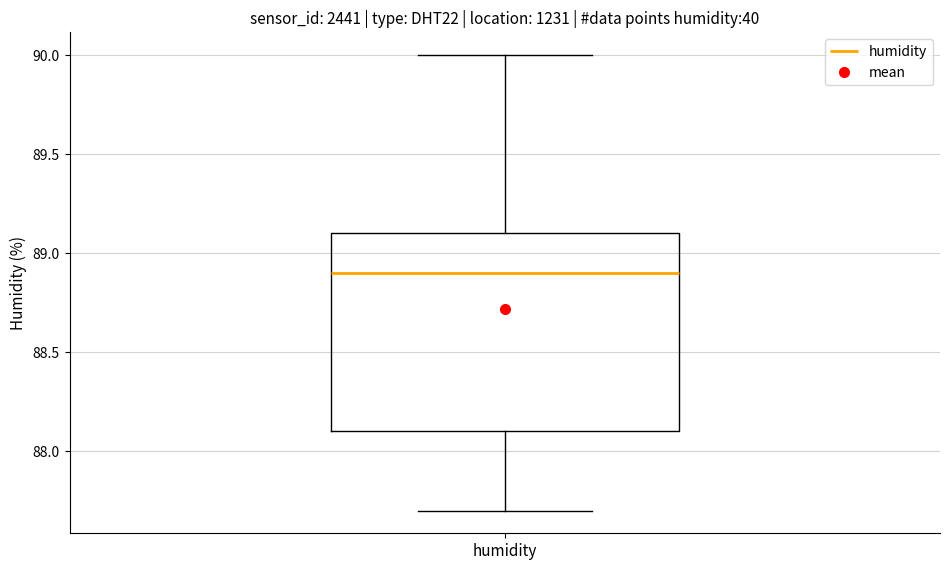

Transcribe this box plot: give where the median line is, the range the box spans, and where the two whiskers end, as read against the y-axis. The values are not printed on the chart, so give them approximately, as read against the axis.

median 88.9, box 88.1 to 89.1, whiskers 87.7 to 90.0